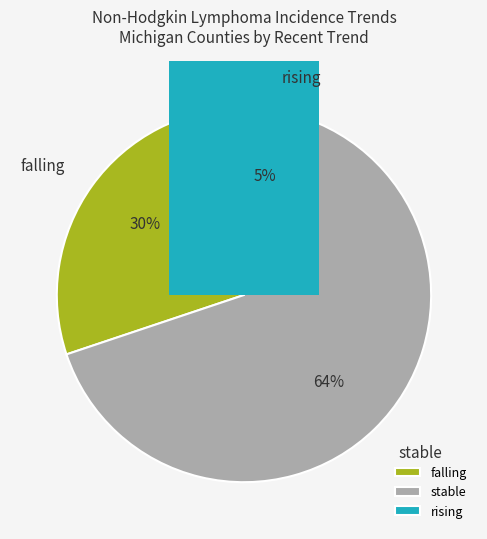

Combined, do stable and rising account for over 50%?

Yes